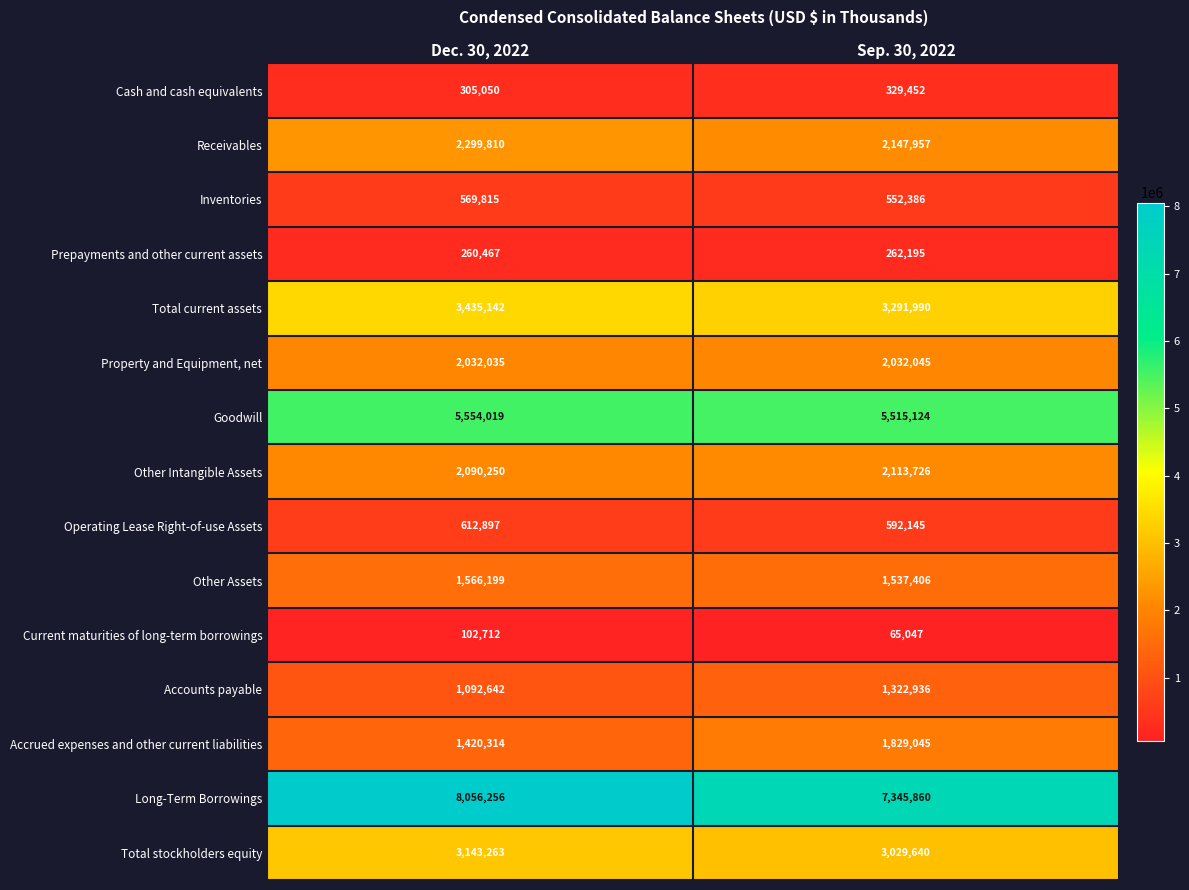

Between Dec. 30, 2022 and Sep. 30, 2022, which series saw the biggest shift?

Long-Term Borrowings